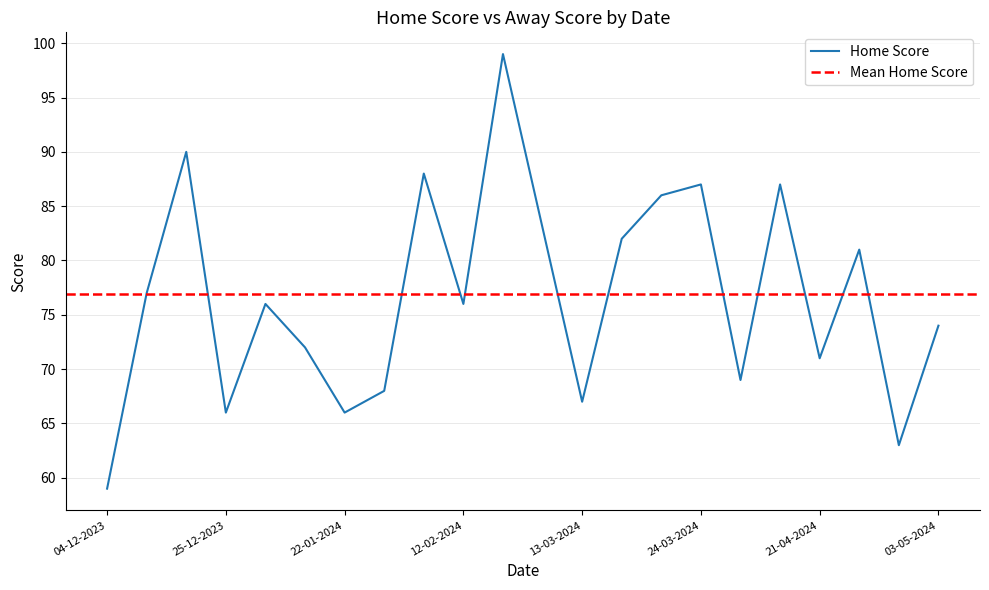

How many points are lower than both their immediate neighbors (excluding endpoints)?

7